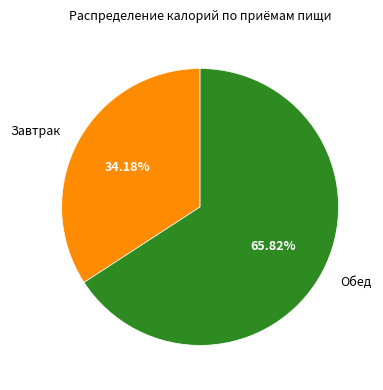

How many segments does this pie chart have?

2